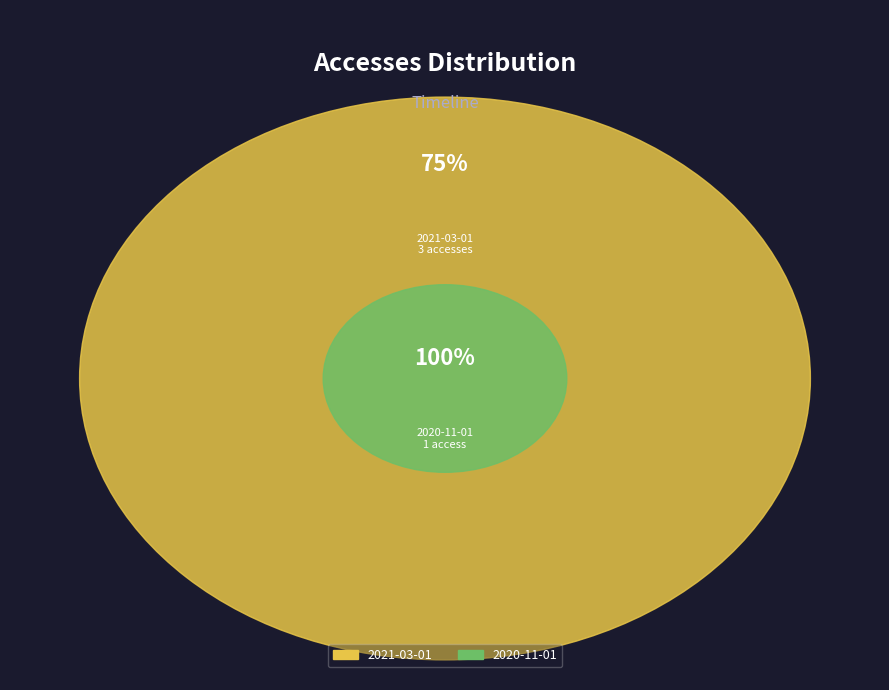

What percentage is NOT represented by 2021-02-01?

100.0%